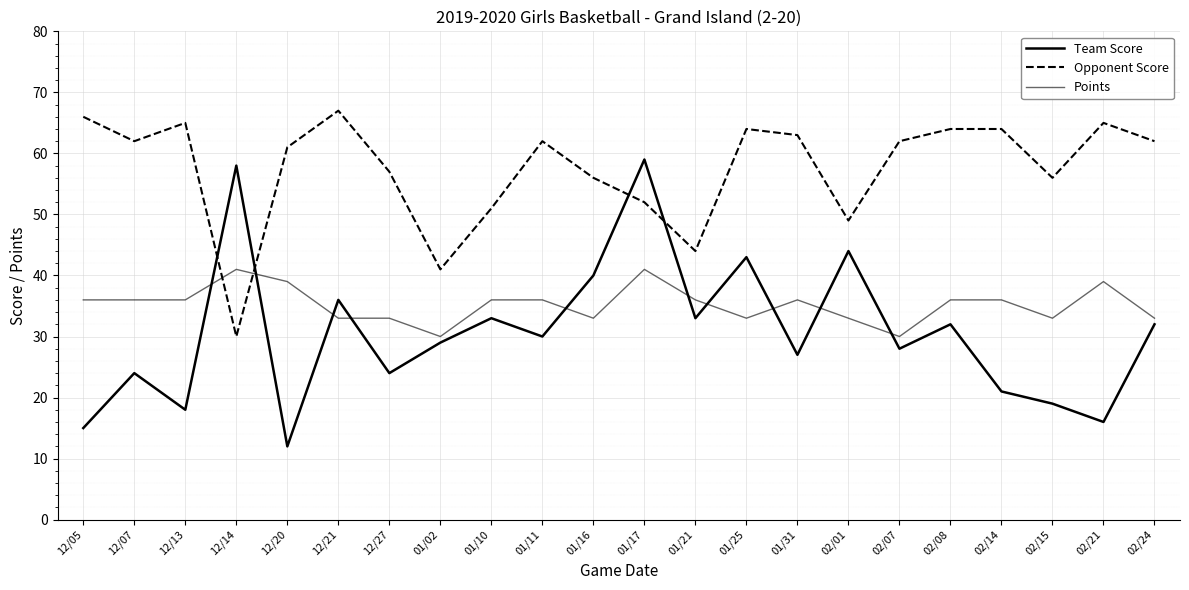

Which series has the largest total across all categories?

Opponent Score